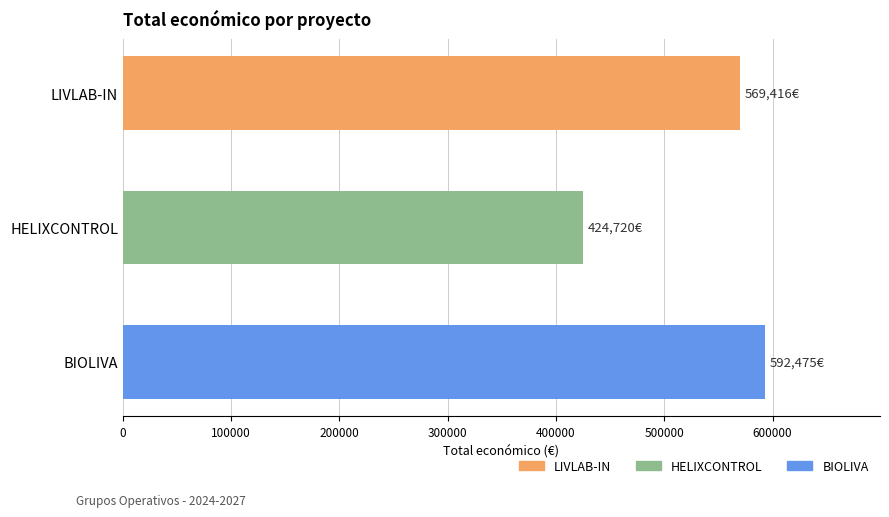

How many values are between 424720 and 592475?

3